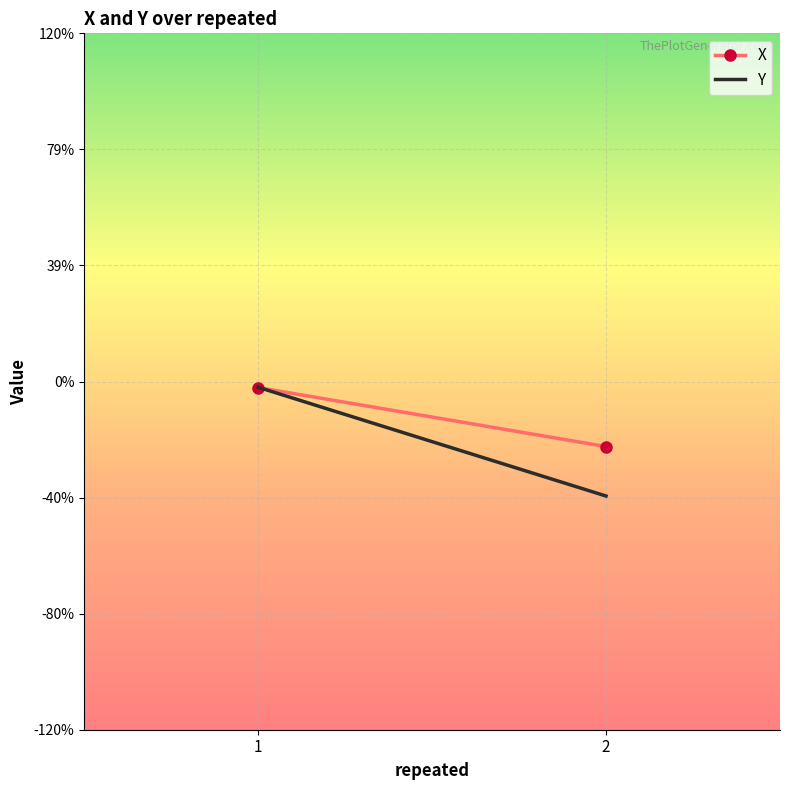

How many series are shown in this chart?

2